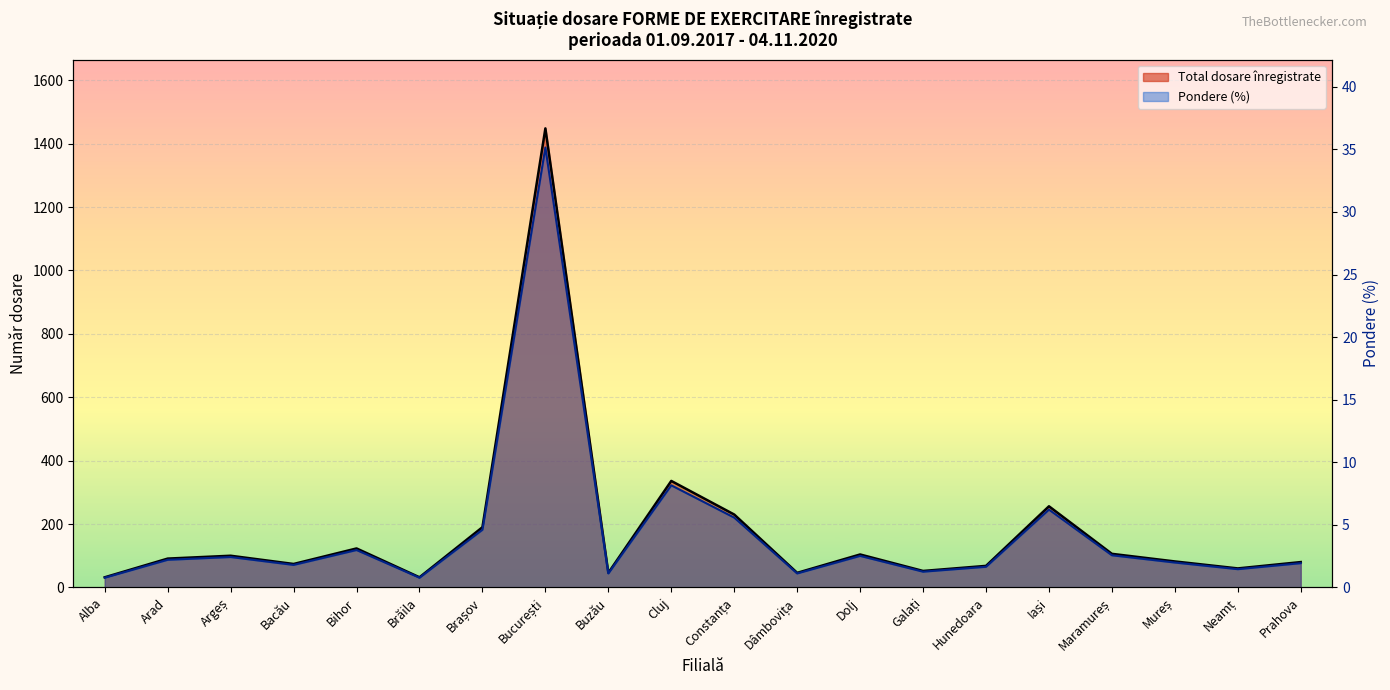

Reading left to right, list all the values displayed in this chart.

Total dosare înregistrate: Alba=32.0	Arad=91.0	Argeș=100.0	Bacău=74.0	Bihor=123.0	Brăila=32.0	Brașov=190.0	București=1448.0	Buzău=46.0	Cluj=336.0	Constanța=230.0	Dâmbovița=46.0	Dolj=104.0	Galați=52.0	Hunedoara=68.0	Iași=256.0	Maramureș=106.0	Mureș=82.0	Neamț=60.0	Prahova=80.0
Pondere (%): Alba=0.8	Arad=2.2	Argeș=2.4	Bacău=1.8	Bihor=3.0	Brăila=0.8	Brașov=4.6	București=35.1	Buzău=1.1	Cluj=8.2	Constanța=5.6	Dâmbovița=1.1	Dolj=2.5	Galați=1.3	Hunedoara=1.6	Iași=6.2	Maramureș=2.6	Mureș=2.0	Neamț=1.5	Prahova=1.9